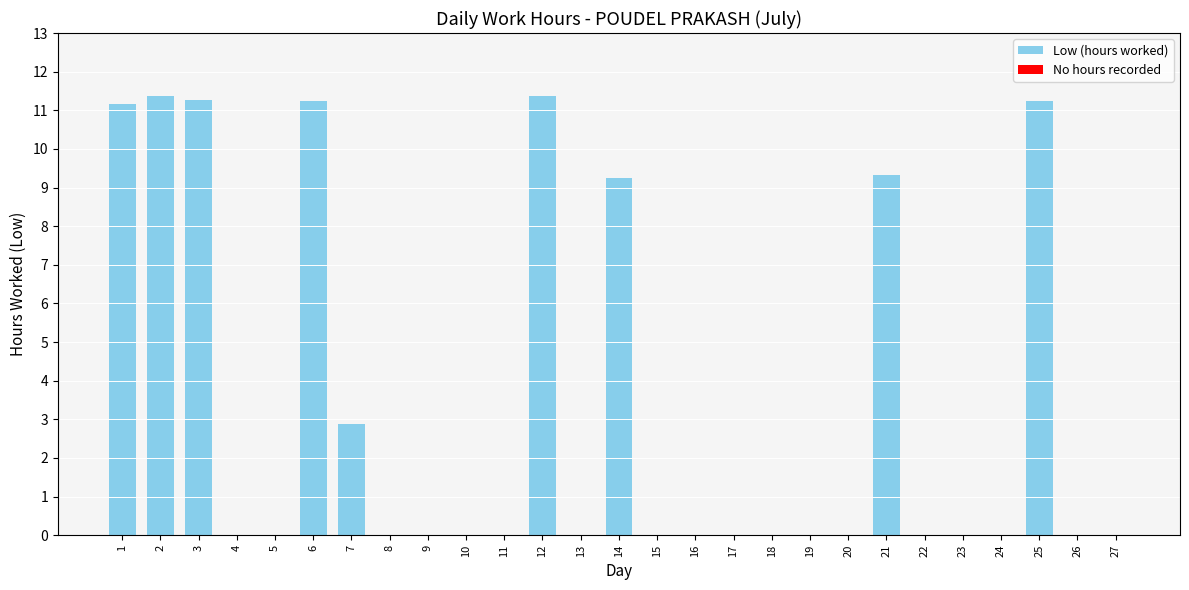

Between 11 and 12, which is larger?

12